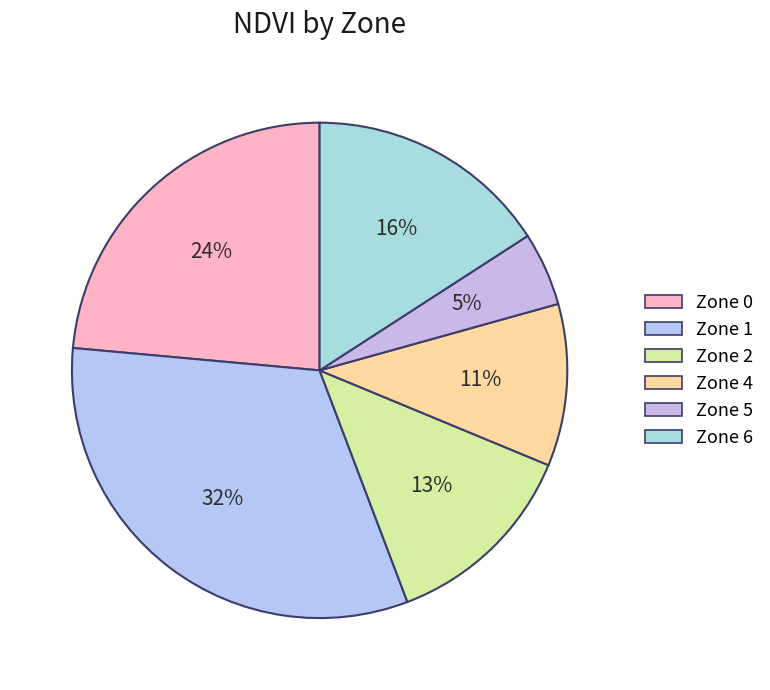

How many segments does this pie chart have?

6